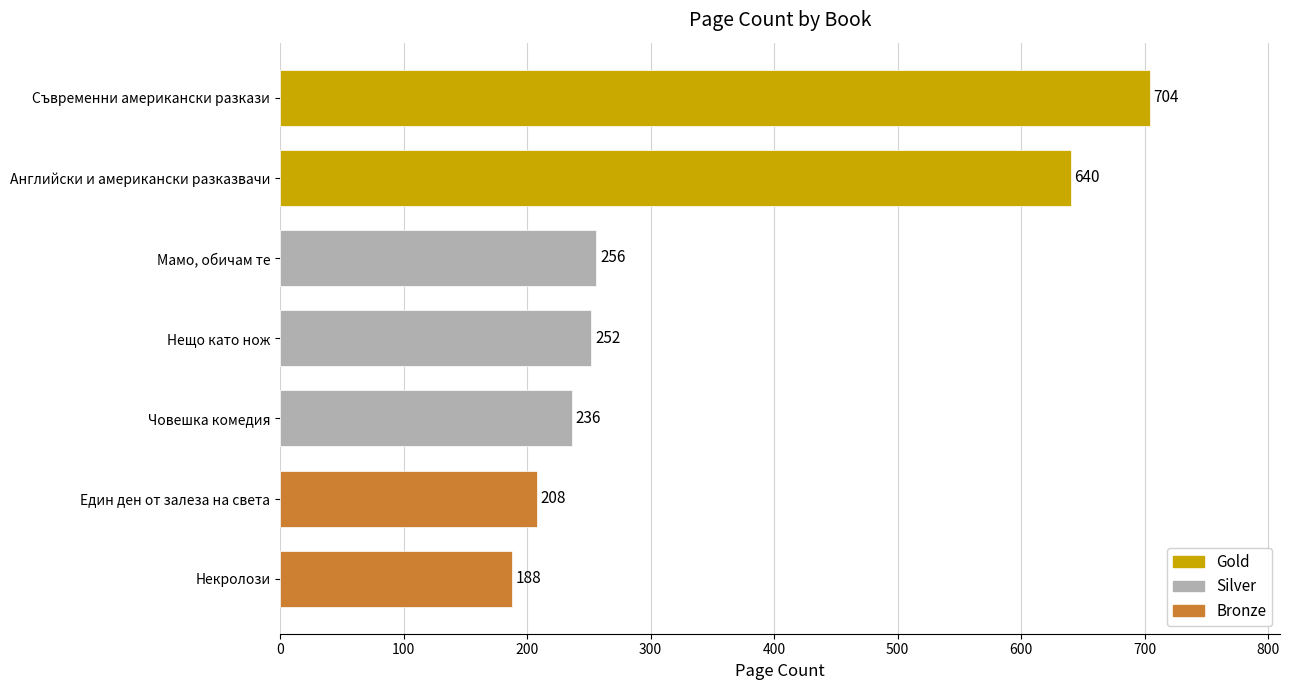

What is the average value?

355